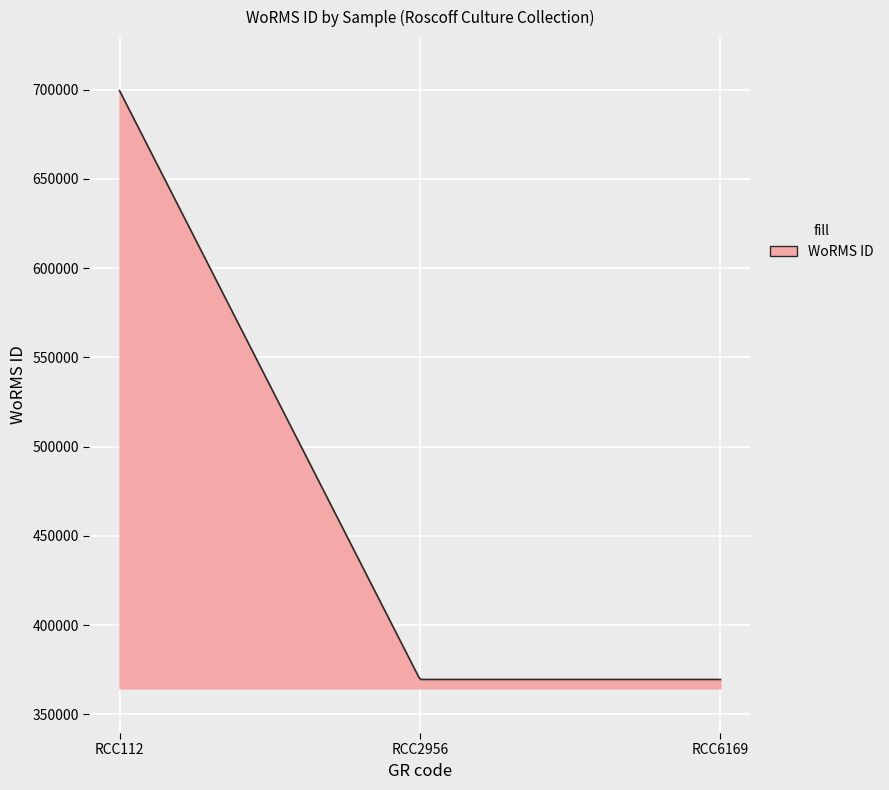

What is the difference between the maximum and minimum values?

329913.0